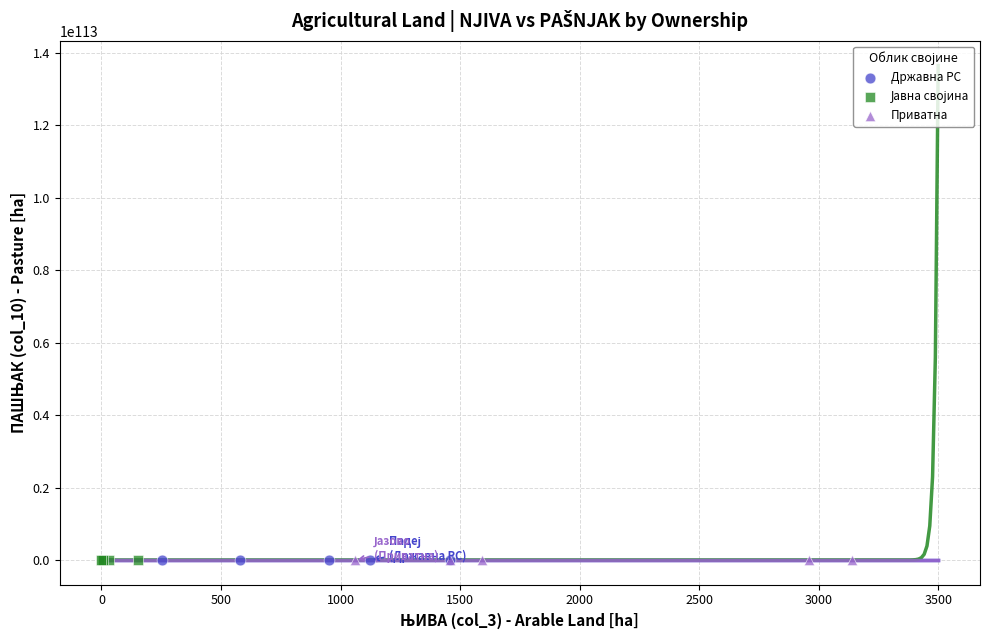

Which series has the widest spread of Y values?

Државна РС